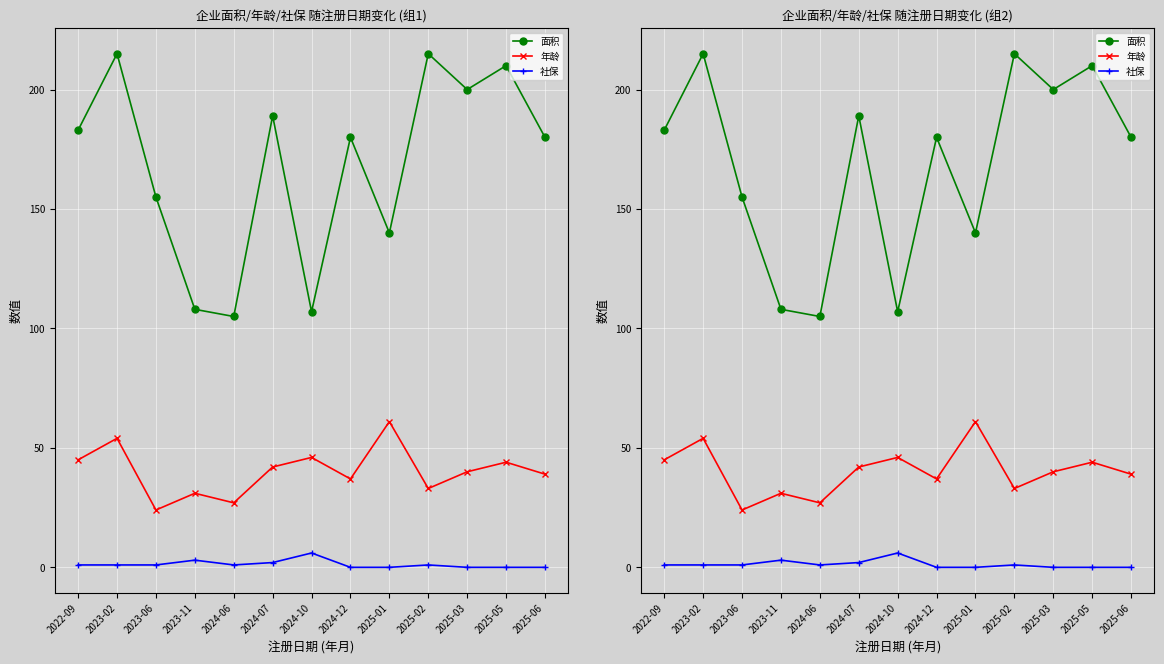

How many data points does each series have?

13